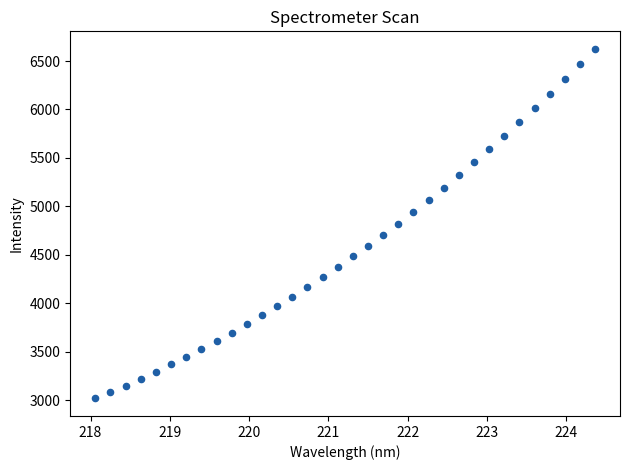

What is the range of Y values (max minus min)?

3609.9